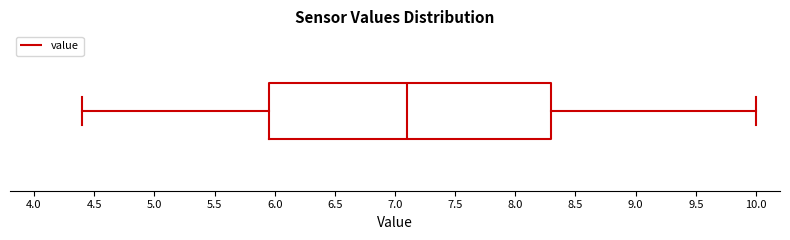

Transcribe this box plot: give where the median line is, the range the box spans, and where the two whiskers end, as read against the x-axis. The values are not printed on the chart, so give them approximately, as read against the axis.

median 7.10, box 5.95 to 8.30, whiskers 4.40 to 10.00